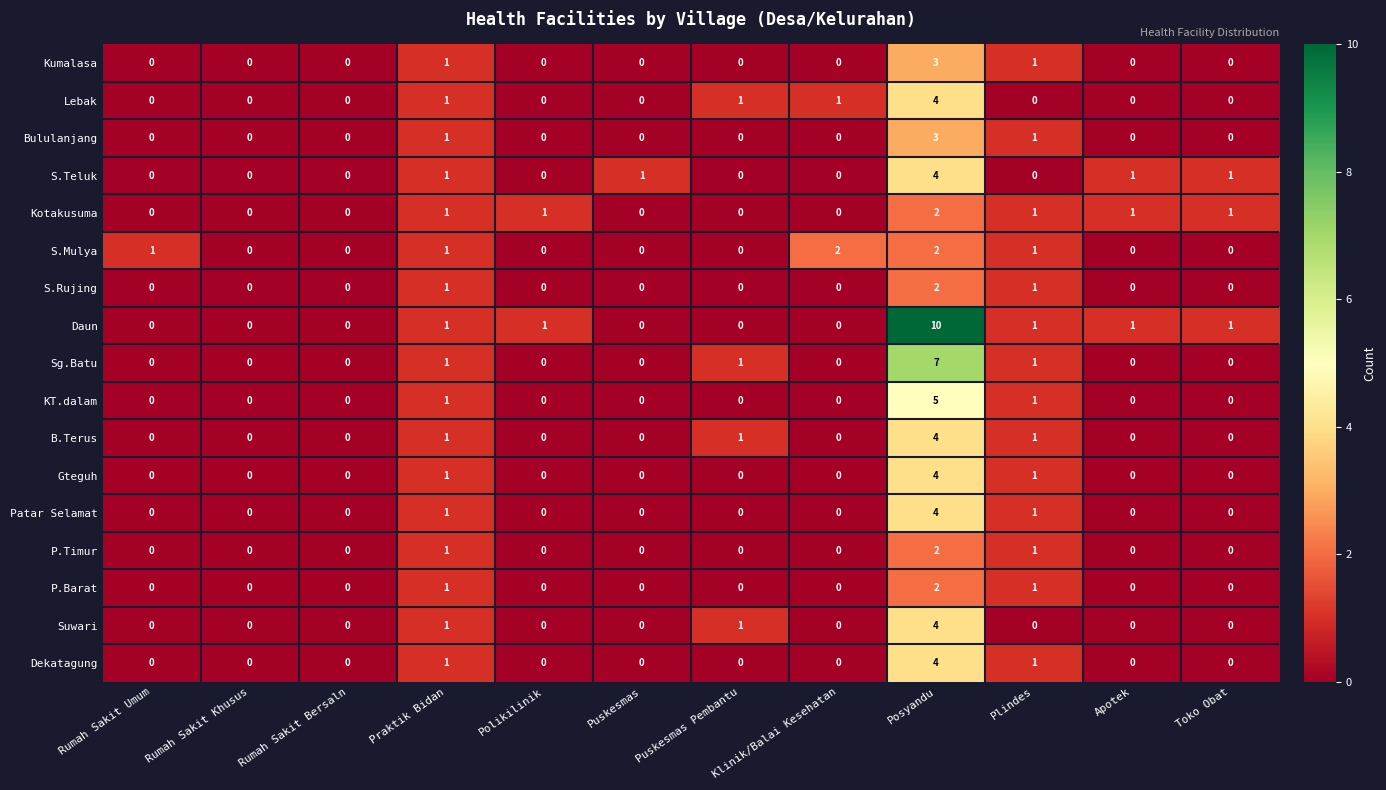

Count the Kotakusuma values in the range 0 to 1.

11